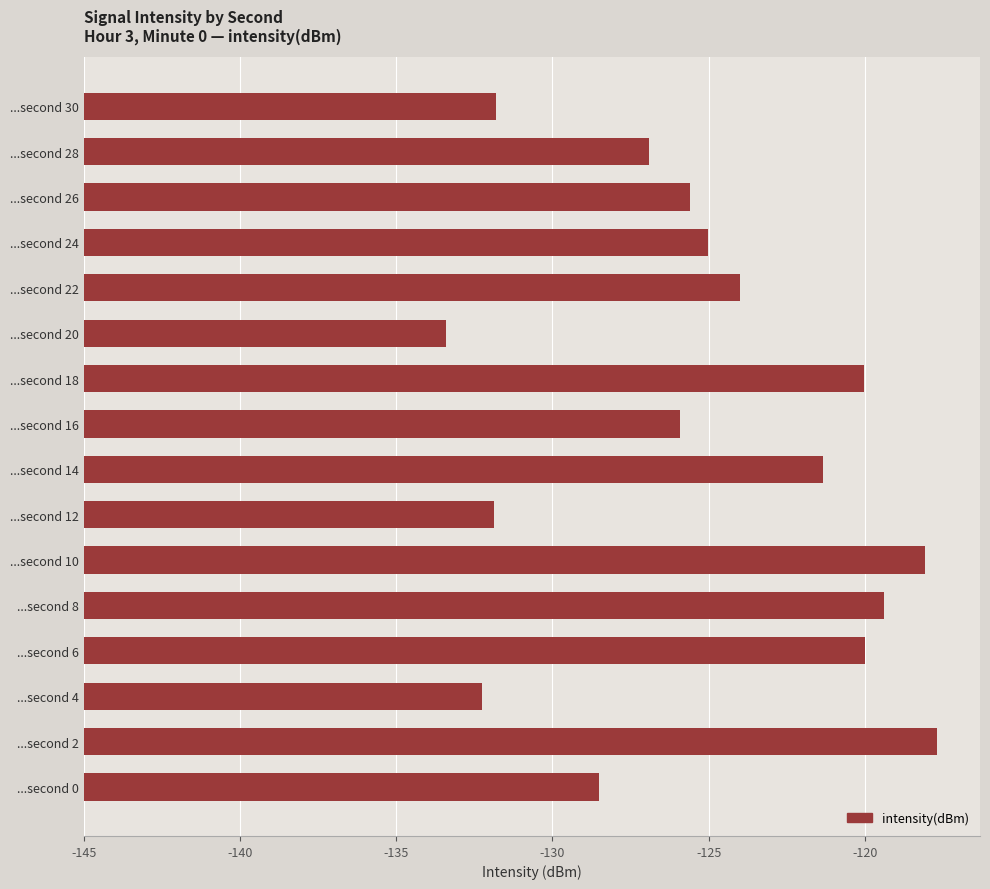

Which category has the lowest value across all series?

...second 20